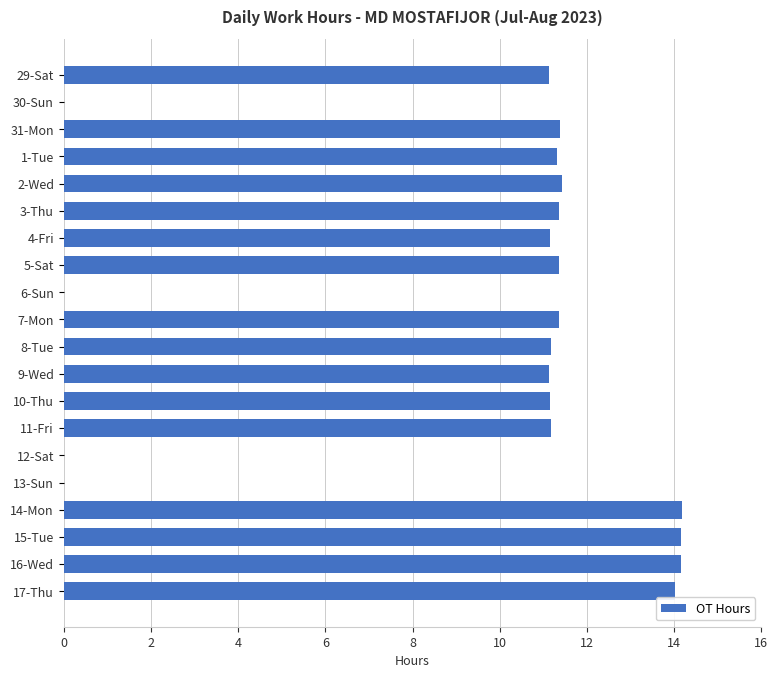

How many series are shown in this chart?

1